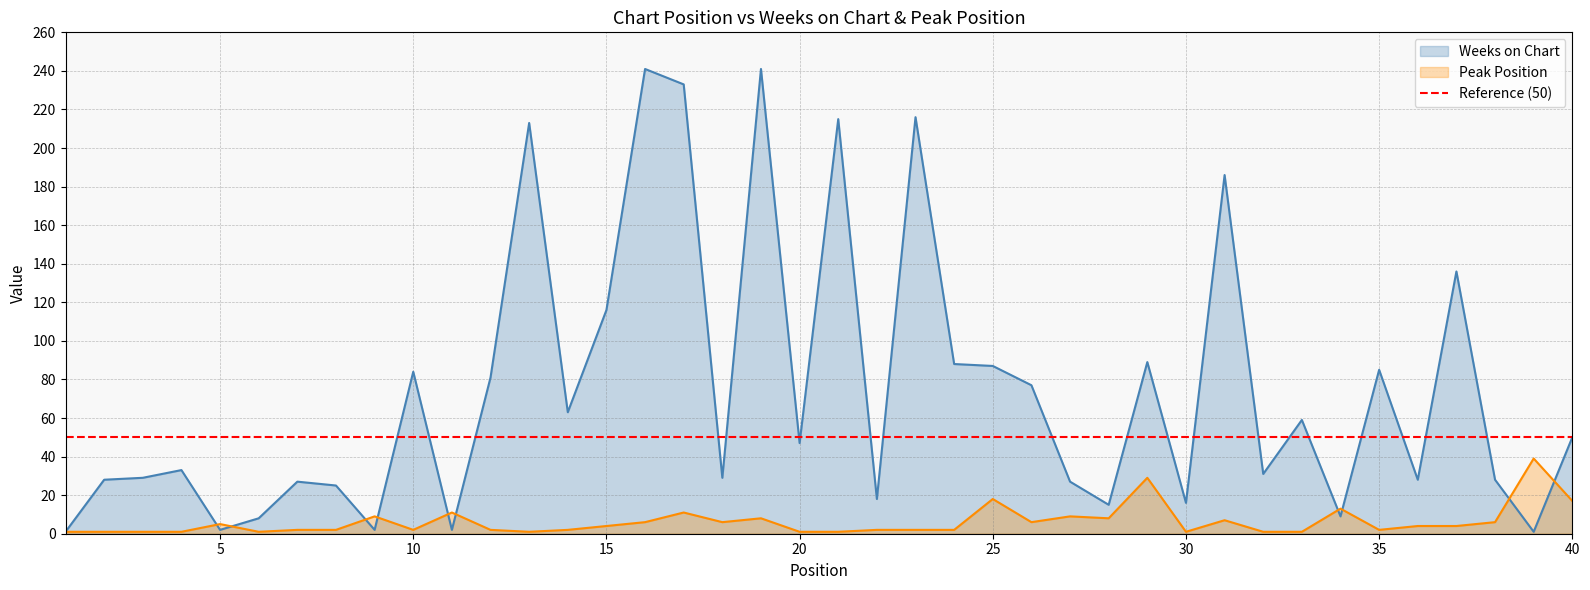

What is the value of the Weeks on Chart point at the 16th from the left?

241